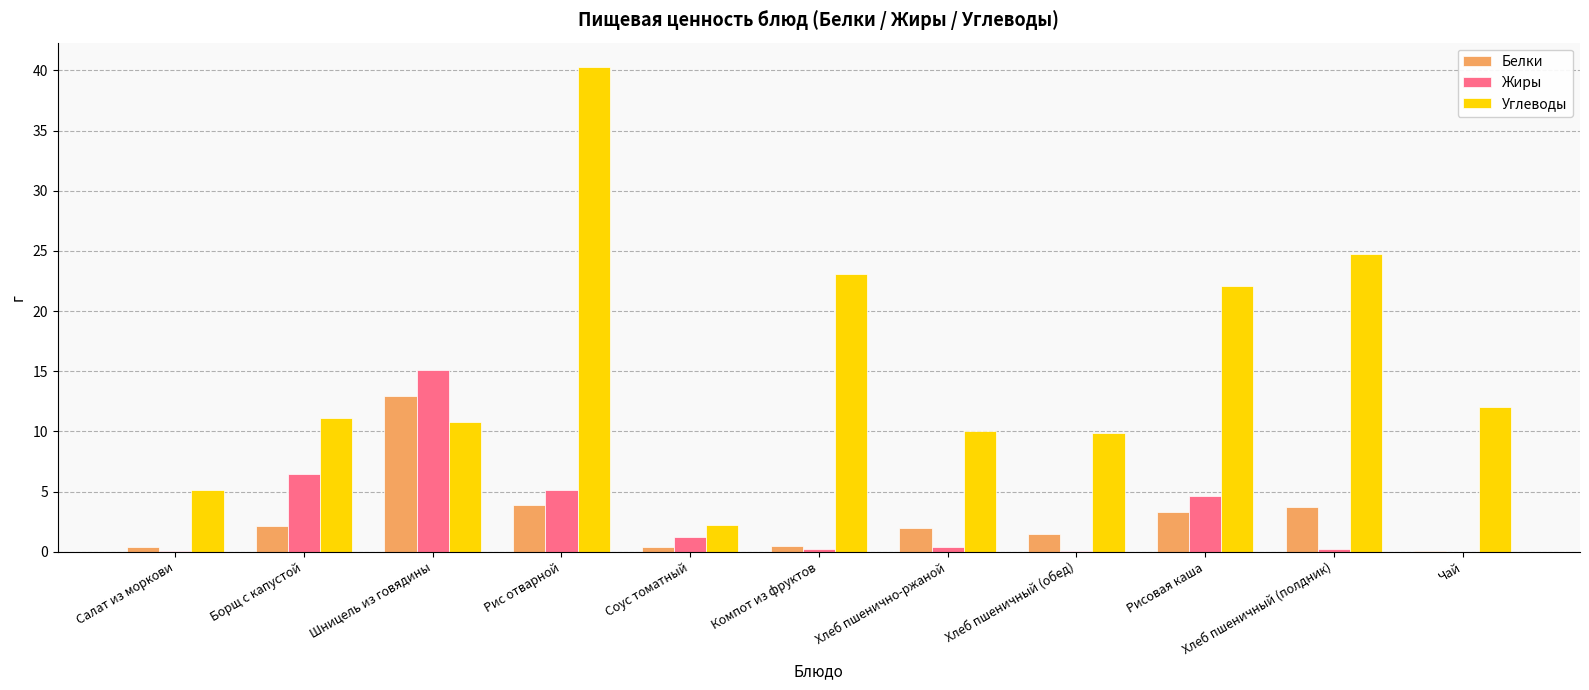

Which series changed the most between Борщ с капустой and Чай?

Жиры